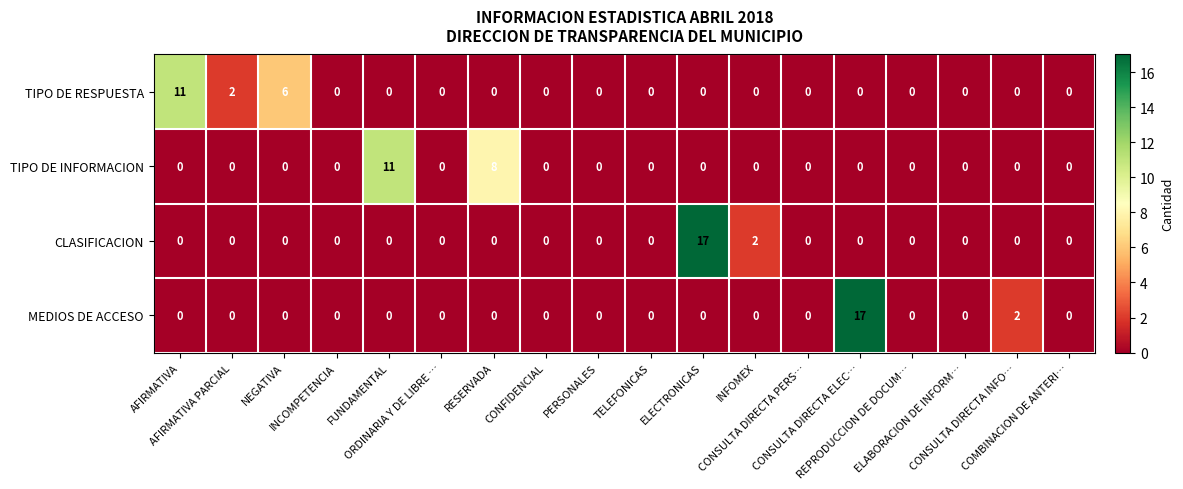

What is the difference between the second highest and minimum values in the TIPO DE INFORMACION series?

8